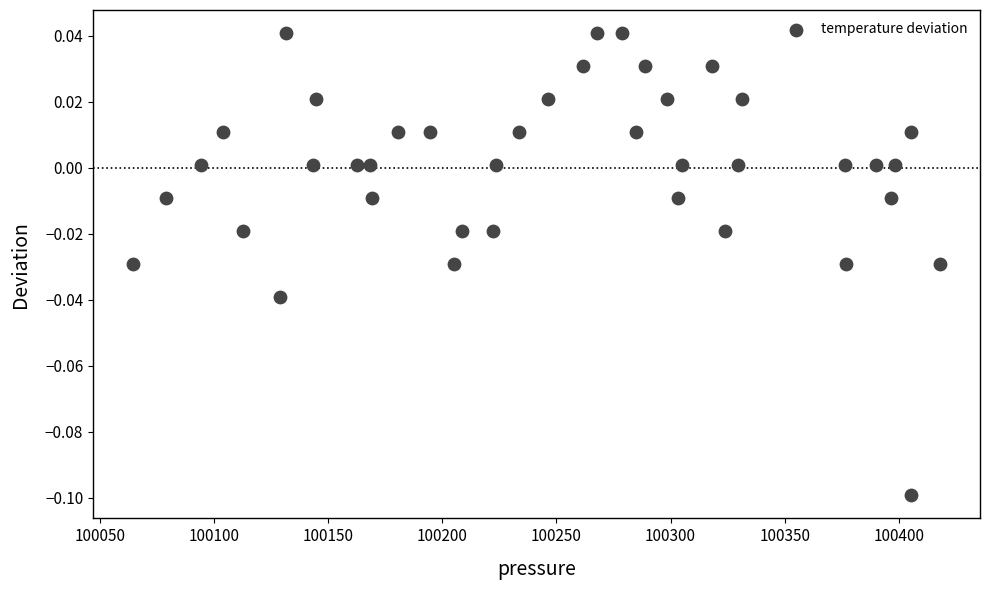

What is the range of X values (max minus min)?

353.4